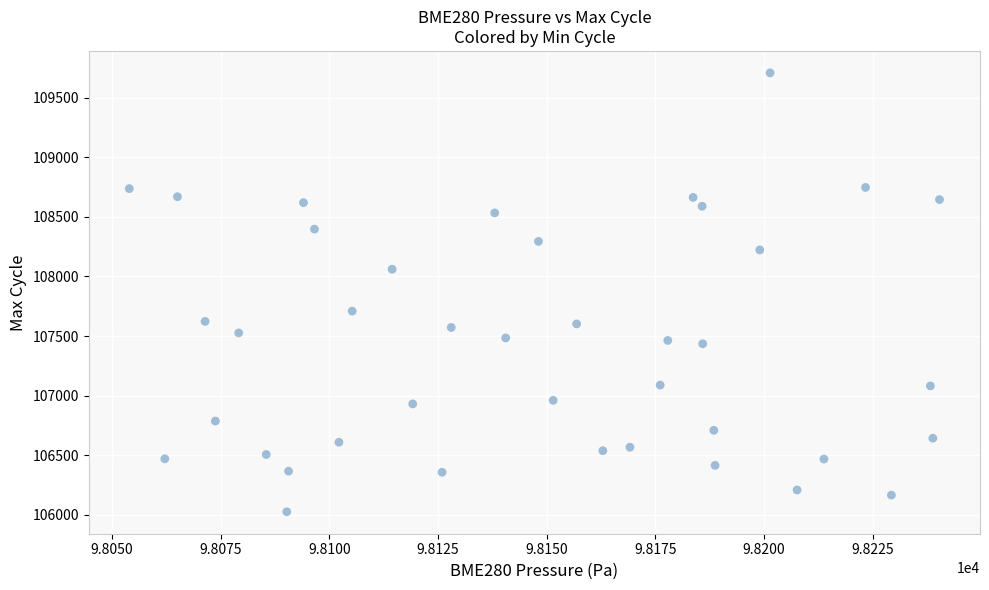

What is the range of Y values (max minus min)?

3686